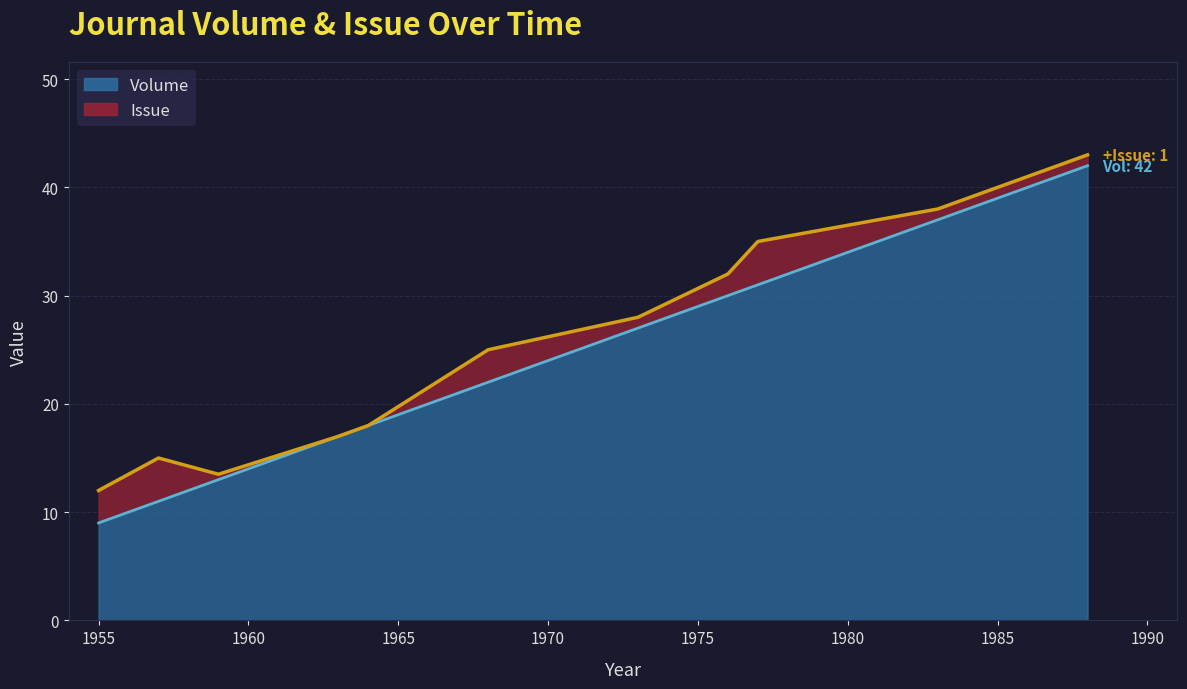

What is the value of the Issue point at the 1st from the left?

3